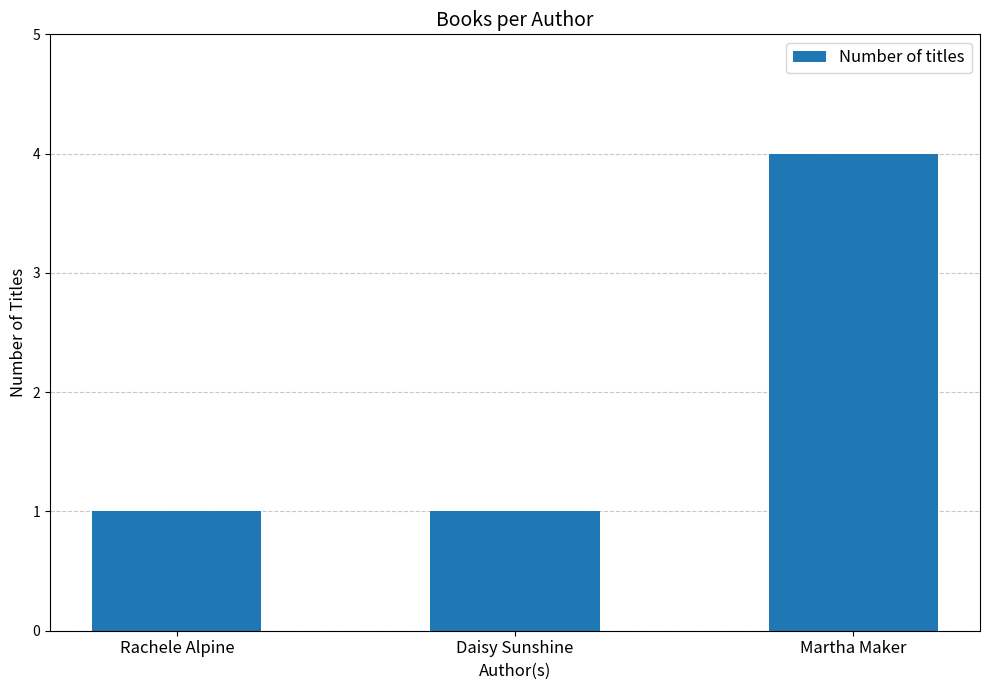

The value at Rachele Alpine is 1. True or false?

True